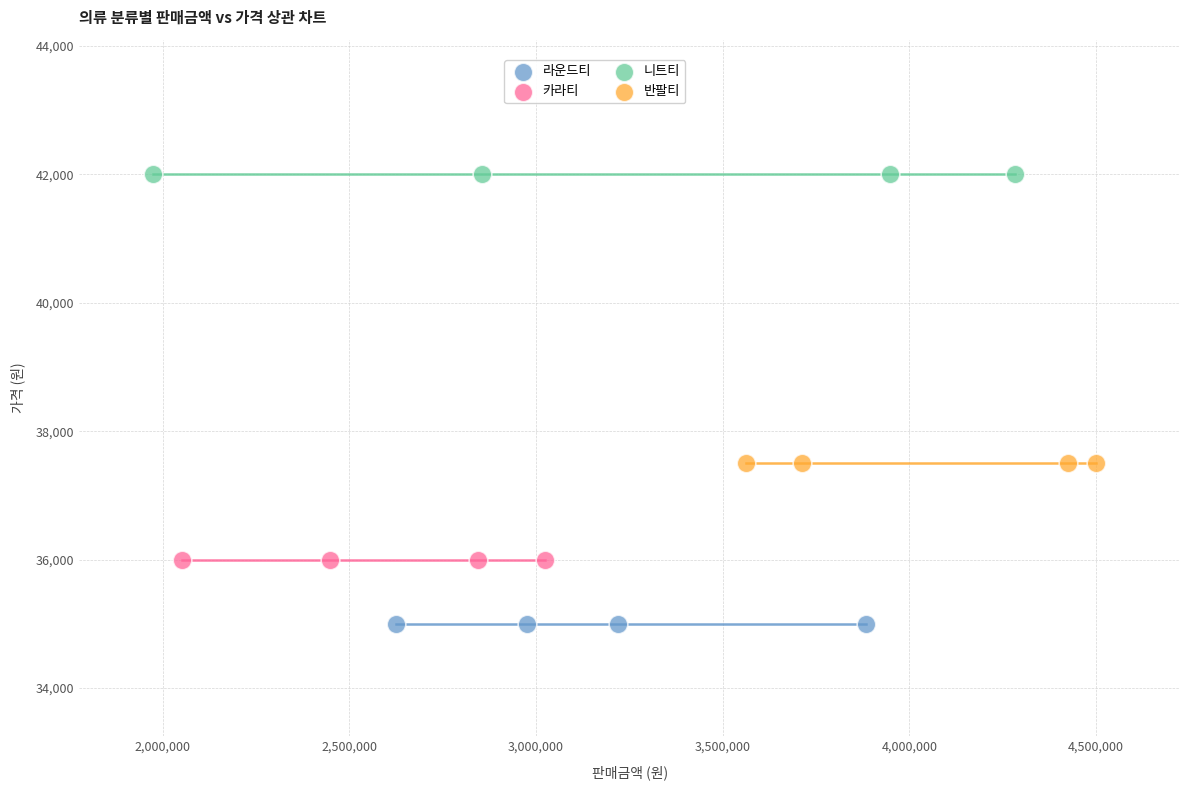

Which series contains the highest Y value?

니트티